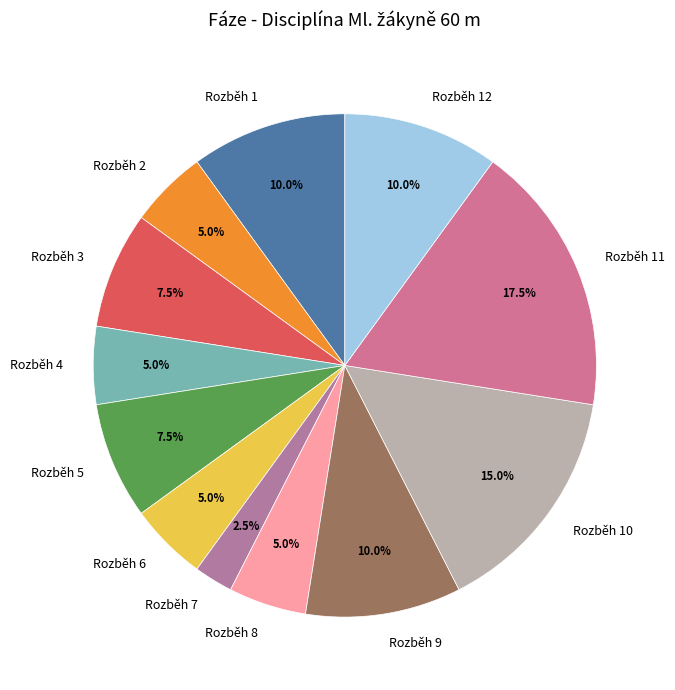

Which slice is the largest?

Rozběh 11